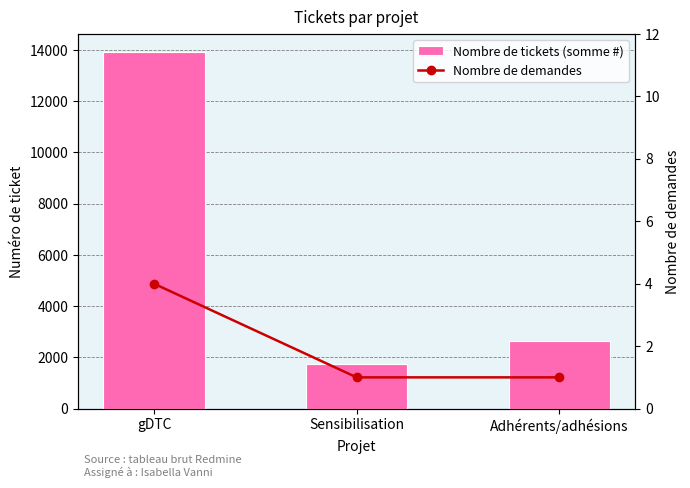

Reading left to right, transcribe all the data shown in this chart.

Nombre de tickets (somme #): 13929	1742	2622
Nombre de demandes: 4	1	1